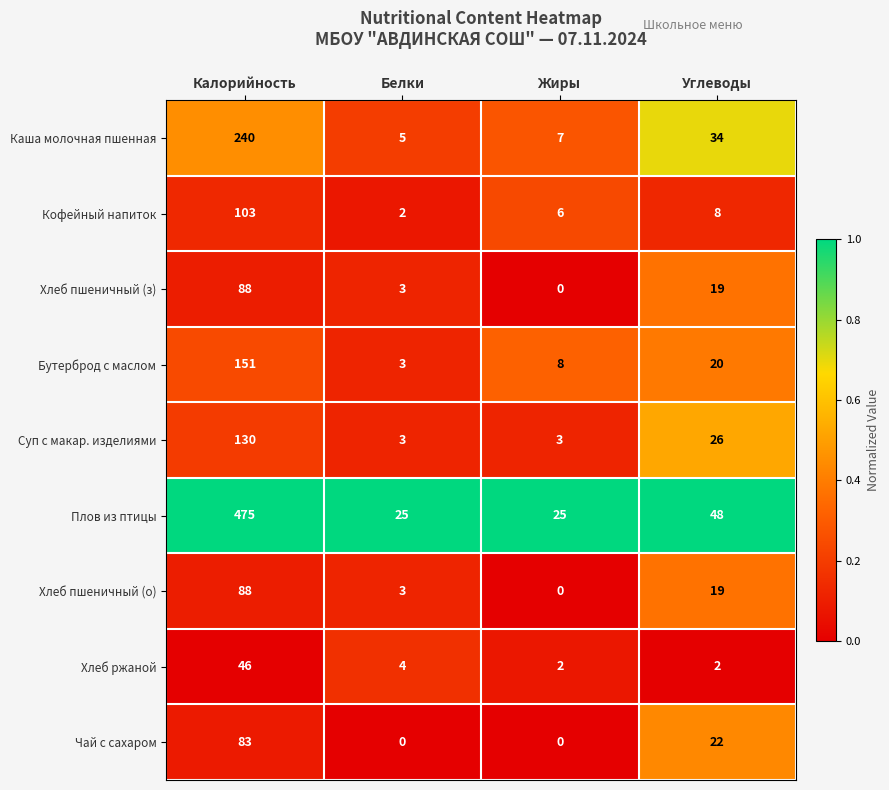

Which series changed the most between Белки and Жиры?

Бутерброд с маслом